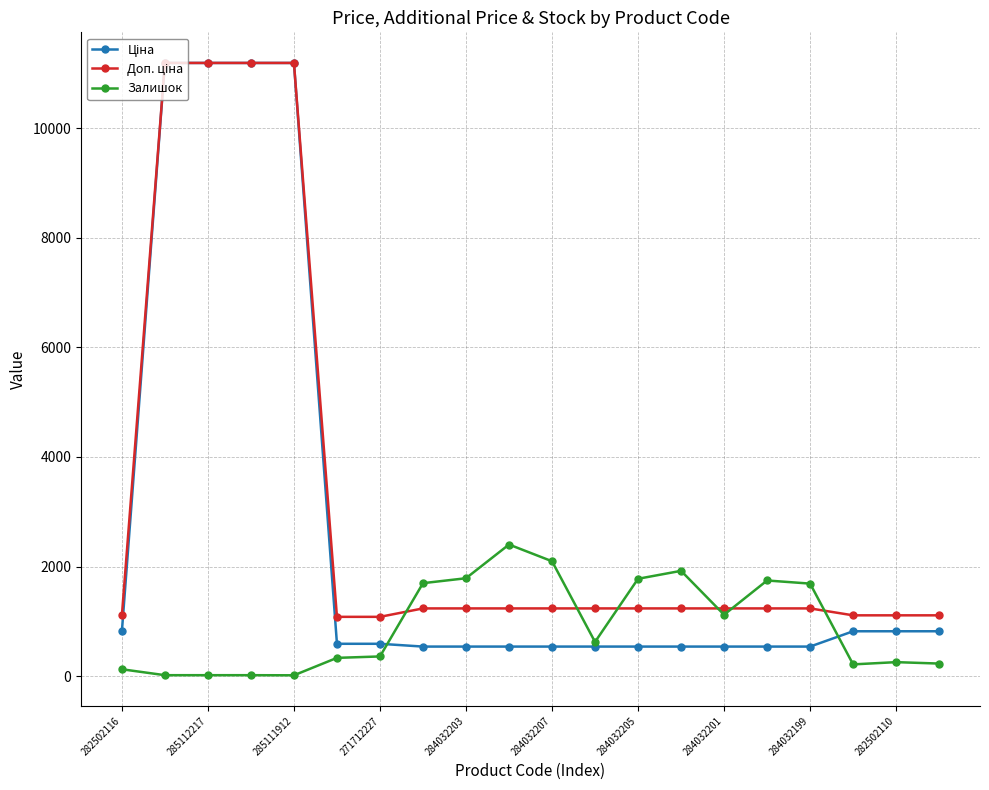

What is the greatest value displayed?

11188.2